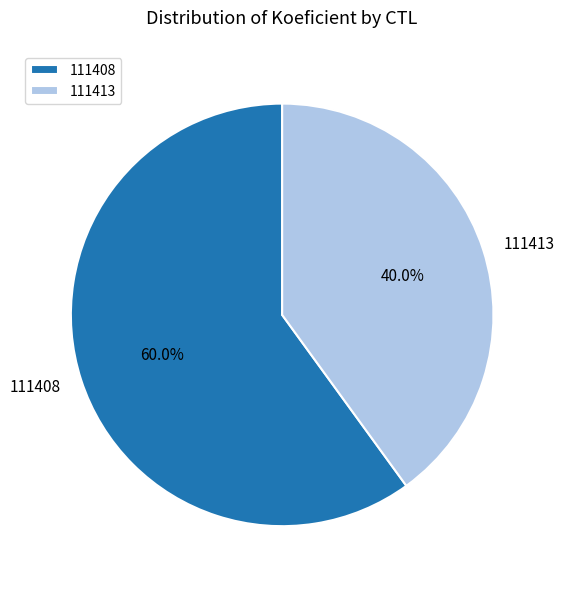

Rank the categories by value from lowest to highest.

111413, 111408